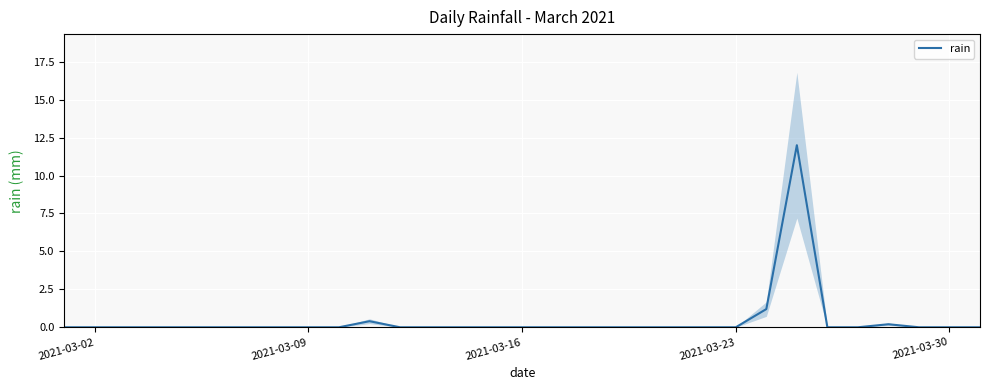

What is the maximum value shown in the chart?

12.0